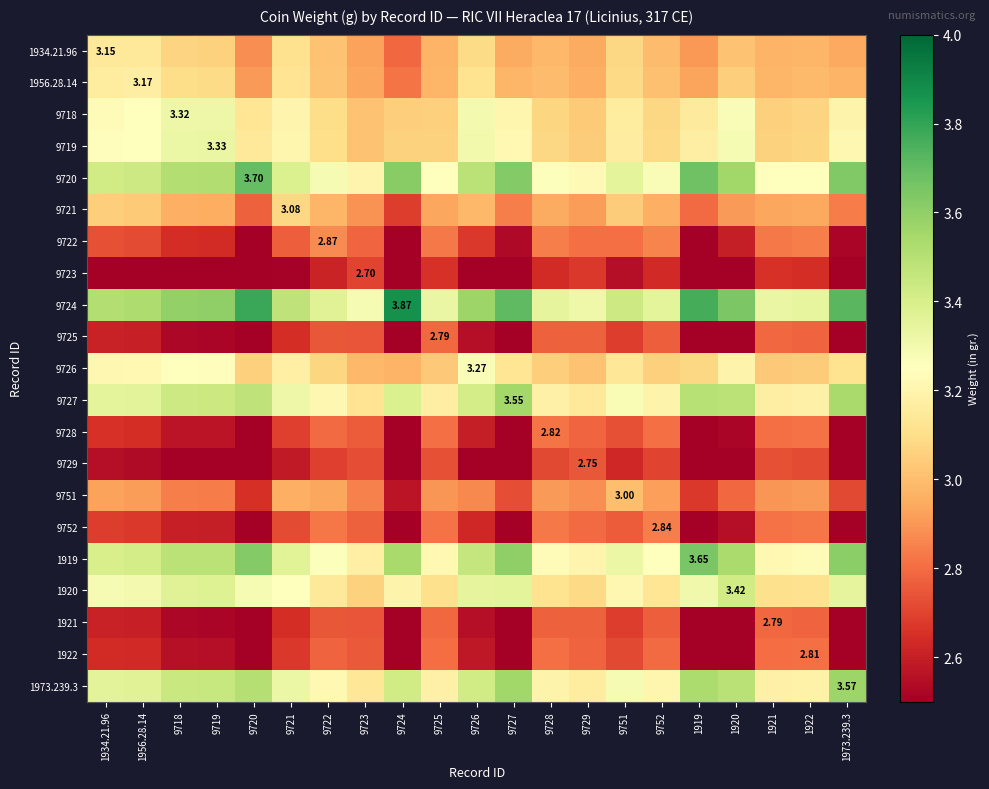

Which series has the largest total across all categories?

9724